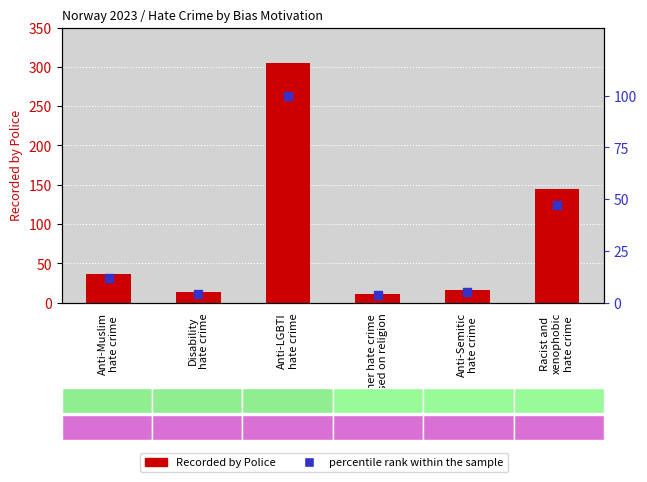

What are all the series names shown in the legend?

Recorded by Police, percentile rank within the sample